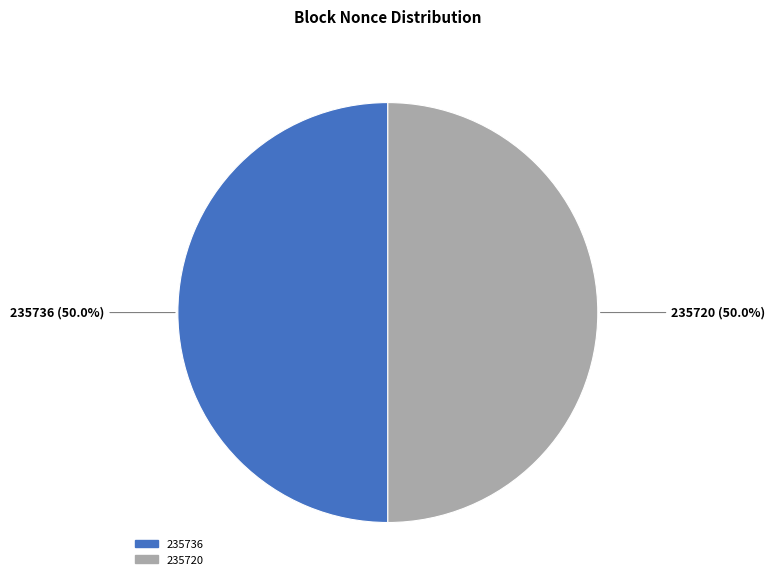

To the nearest percent, what is the difference between the 235736 and 235720 slice percentages?

0%